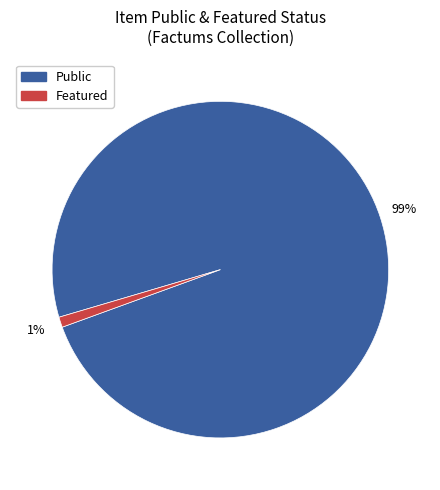

How many slices are in this pie chart?

2